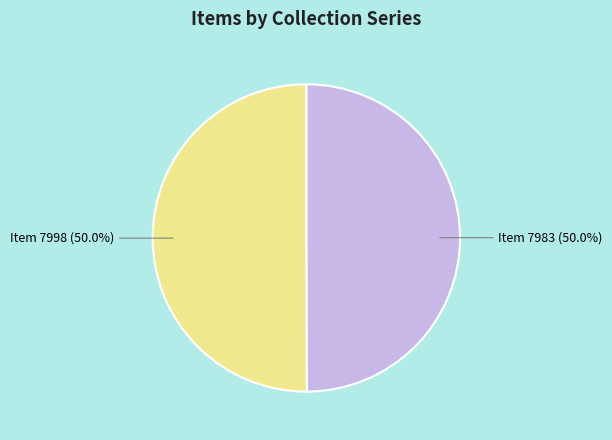

How many slices are in this pie chart?

2